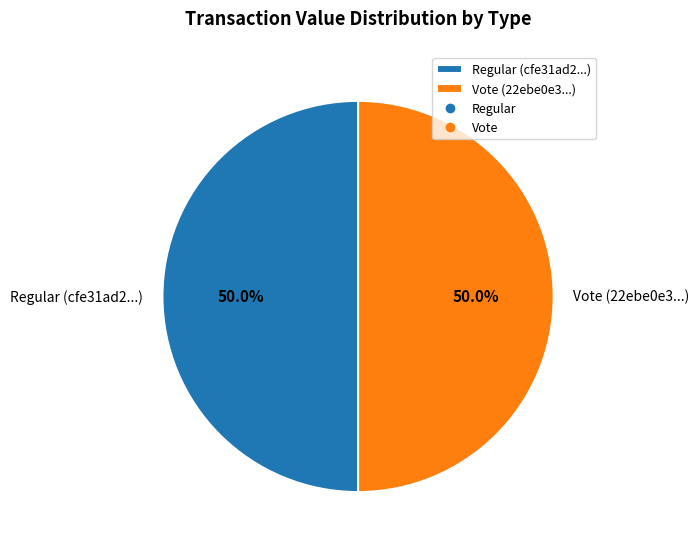

Count the number of slices in the pie.

2